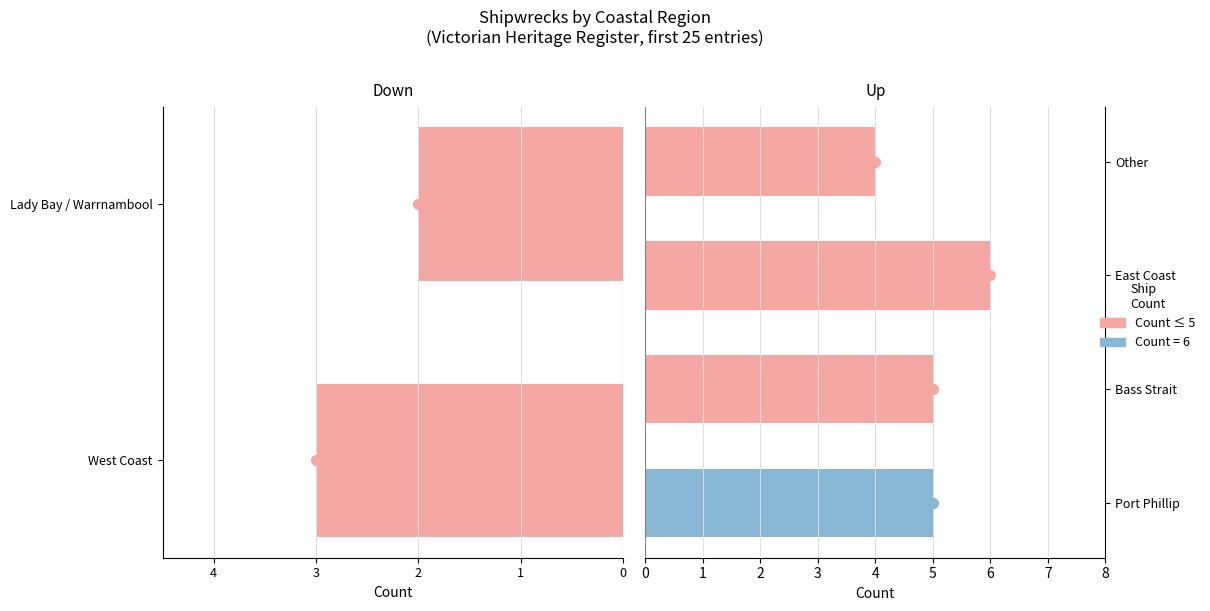

At which label is the value closest to 4?

Other